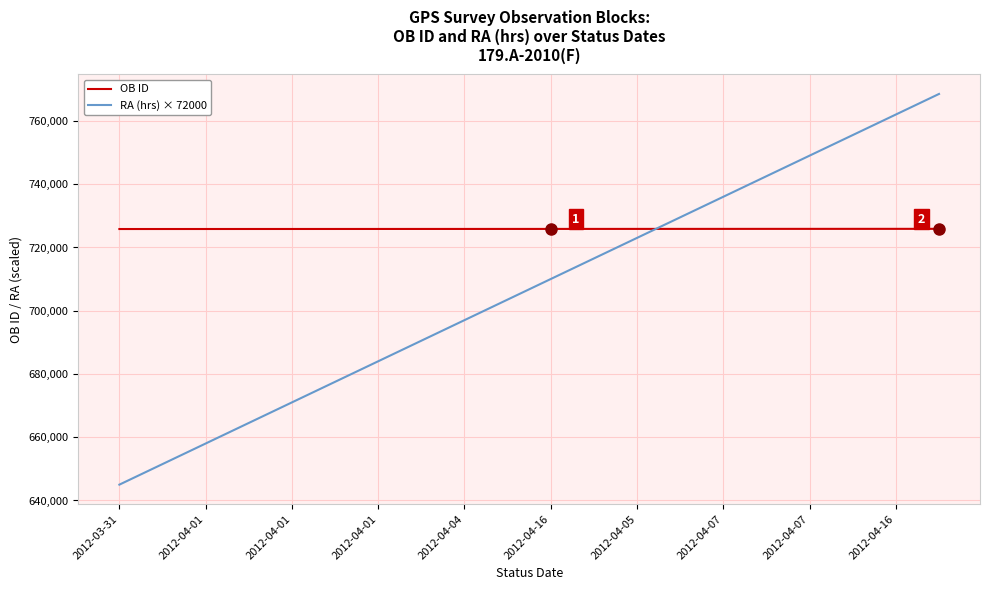

Does the chart have visible grid lines?

Yes